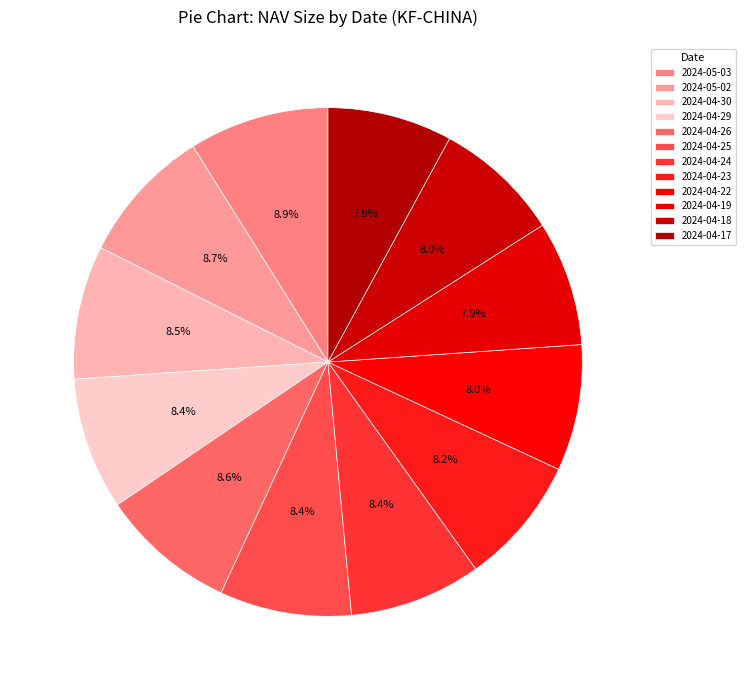

Does 2024-04-26 represent more than half of the total?

No